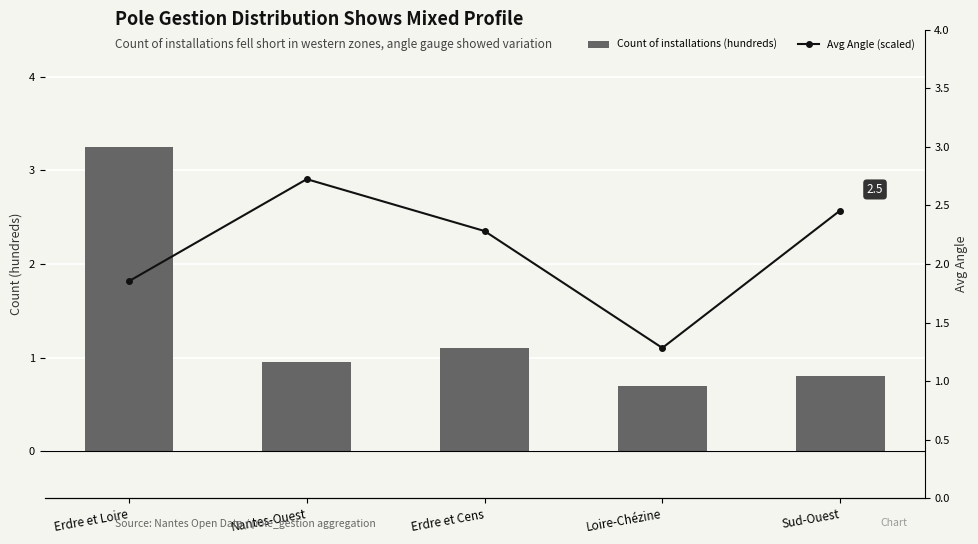

Reading left to right, list all the values displayed in this chart.

Count of installations (hundreds): 3.2	0.9	1.1	0.7	0.8
Avg Angle (scaled): 1.9	2.7	2.3	1.3	2.5